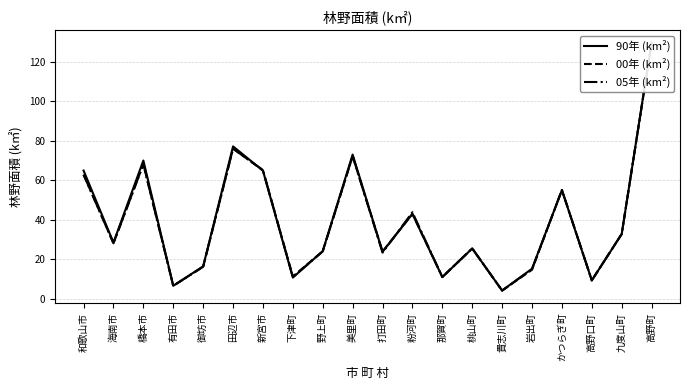

Reading right to left, what are all the values shown in this chart?

90年 (km²): 129.7	32.8	9.4	55.1	15.3	4.3	25.5	11.1	43.0	23.9	73.1	24.2	10.8	64.9	77.2	16.5	6.7	70.0	28.5	65.0
00年 (km²): 129.5	32.9	9.4	55.1	14.8	4.2	25.6	11.1	43.0	24.0	72.2	24.1	11.4	65.0	76.1	16.3	6.7	68.2	28.2	62.9
05年 (km²): 129.5	32.9	9.4	55.1	15.1	4.2	25.6	11.1	43.9	23.4	72.3	24.1	11.2	65.2	76.0	16.3	6.7	68.1	28.2	62.9